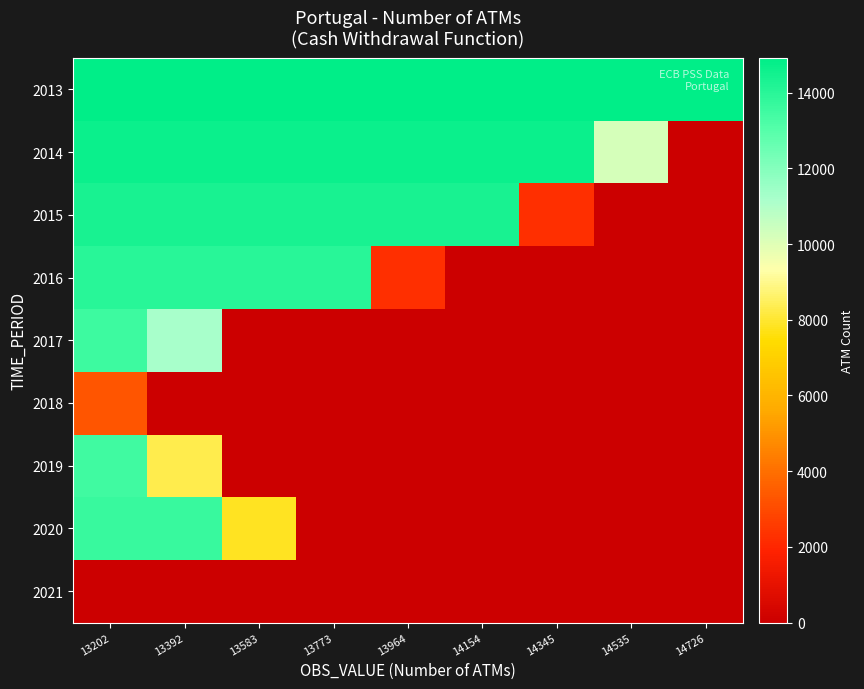

Count the number of data series in this chart.

9